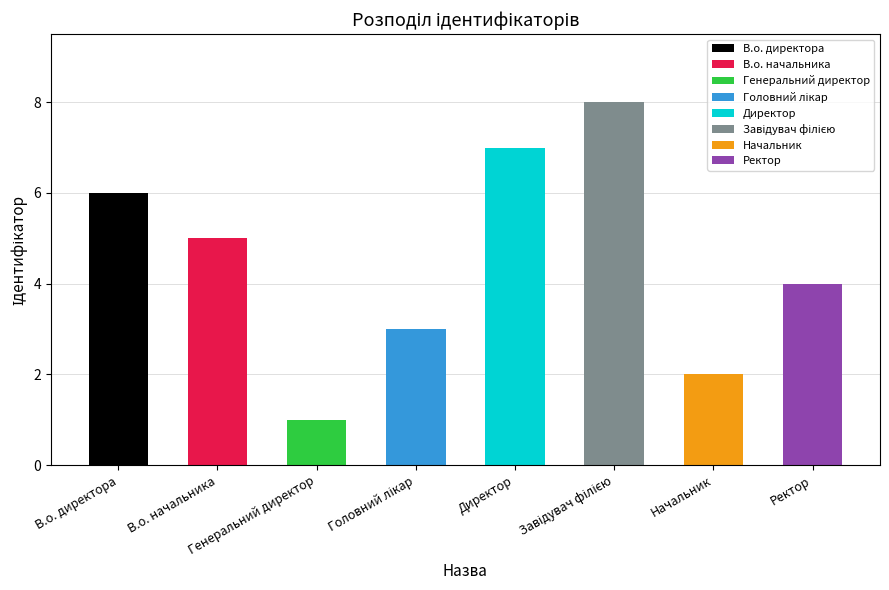

How many bars are there in total?

8